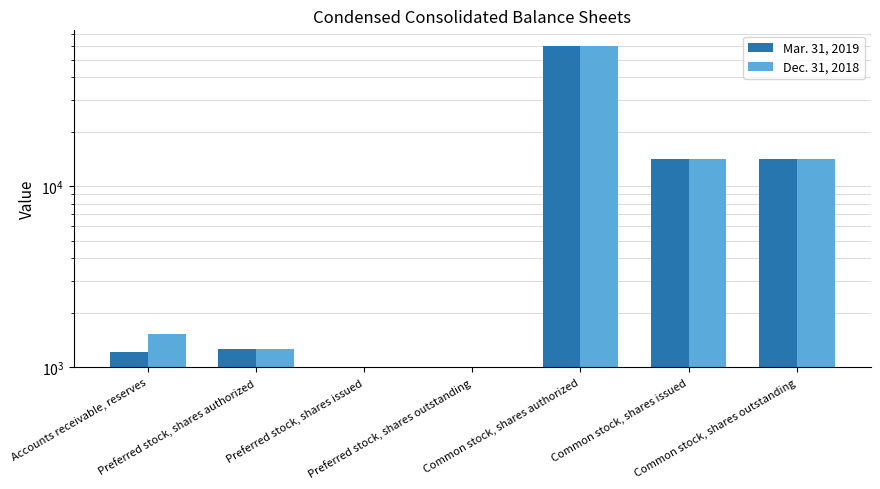

Which series has the widest spread of values?

Mar. 31, 2019